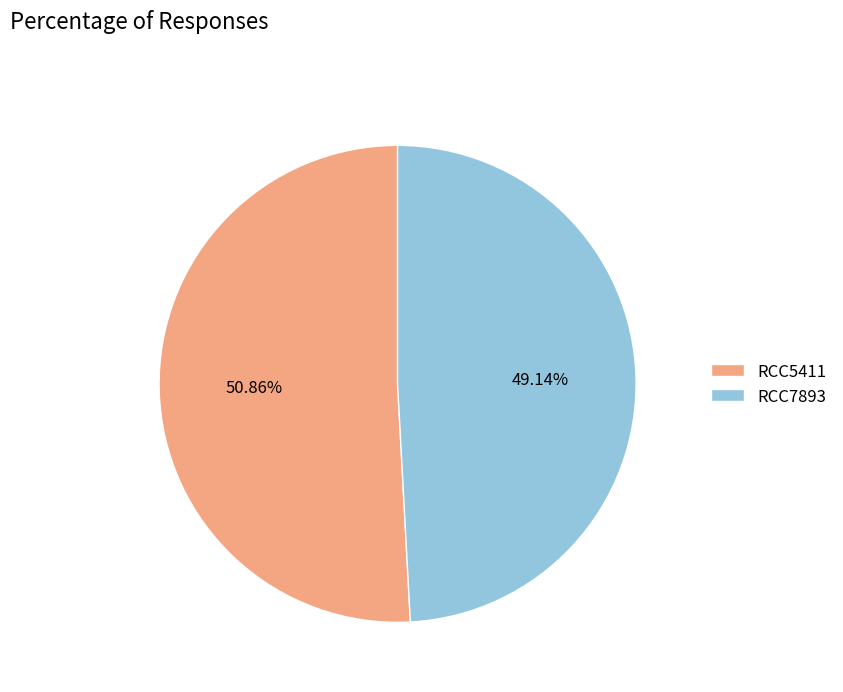

To the nearest percent, what is the average slice percentage?

50%